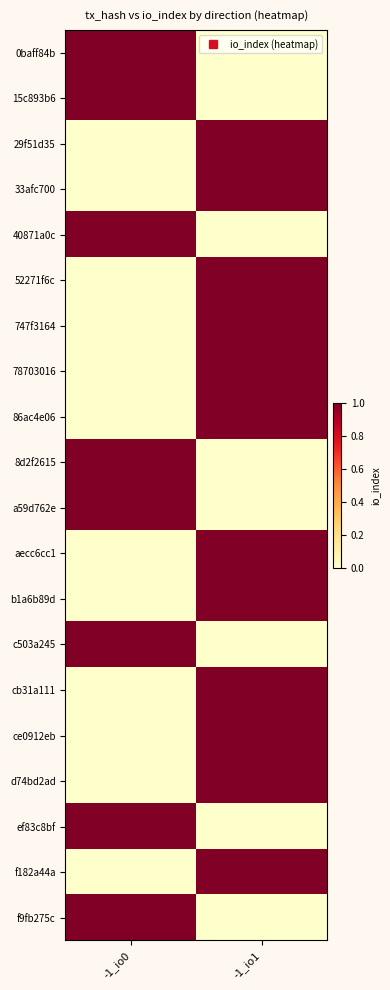

Reading left to right, transcribe all the data shown in this chart.

0baff84b: -1_io0=1	-1_io1=0
15c893b6: -1_io0=1	-1_io1=0
29f51d35: -1_io0=0	-1_io1=1
33afc700: -1_io0=0	-1_io1=1
40871a0c: -1_io0=1	-1_io1=0
52271f6c: -1_io0=0	-1_io1=1
747f3164: -1_io0=0	-1_io1=1
78703016: -1_io0=0	-1_io1=1
86ac4e06: -1_io0=0	-1_io1=1
8d2f2615: -1_io0=1	-1_io1=0
a59d762e: -1_io0=1	-1_io1=0
aecc6cc1: -1_io0=0	-1_io1=1
b1a6b89d: -1_io0=0	-1_io1=1
c503a245: -1_io0=1	-1_io1=0
cb31a111: -1_io0=0	-1_io1=1
ce0912eb: -1_io0=0	-1_io1=1
d74bd2ad: -1_io0=0	-1_io1=1
ef83c8bf: -1_io0=1	-1_io1=0
f182a44a: -1_io0=0	-1_io1=1
f9fb275c: -1_io0=1	-1_io1=0